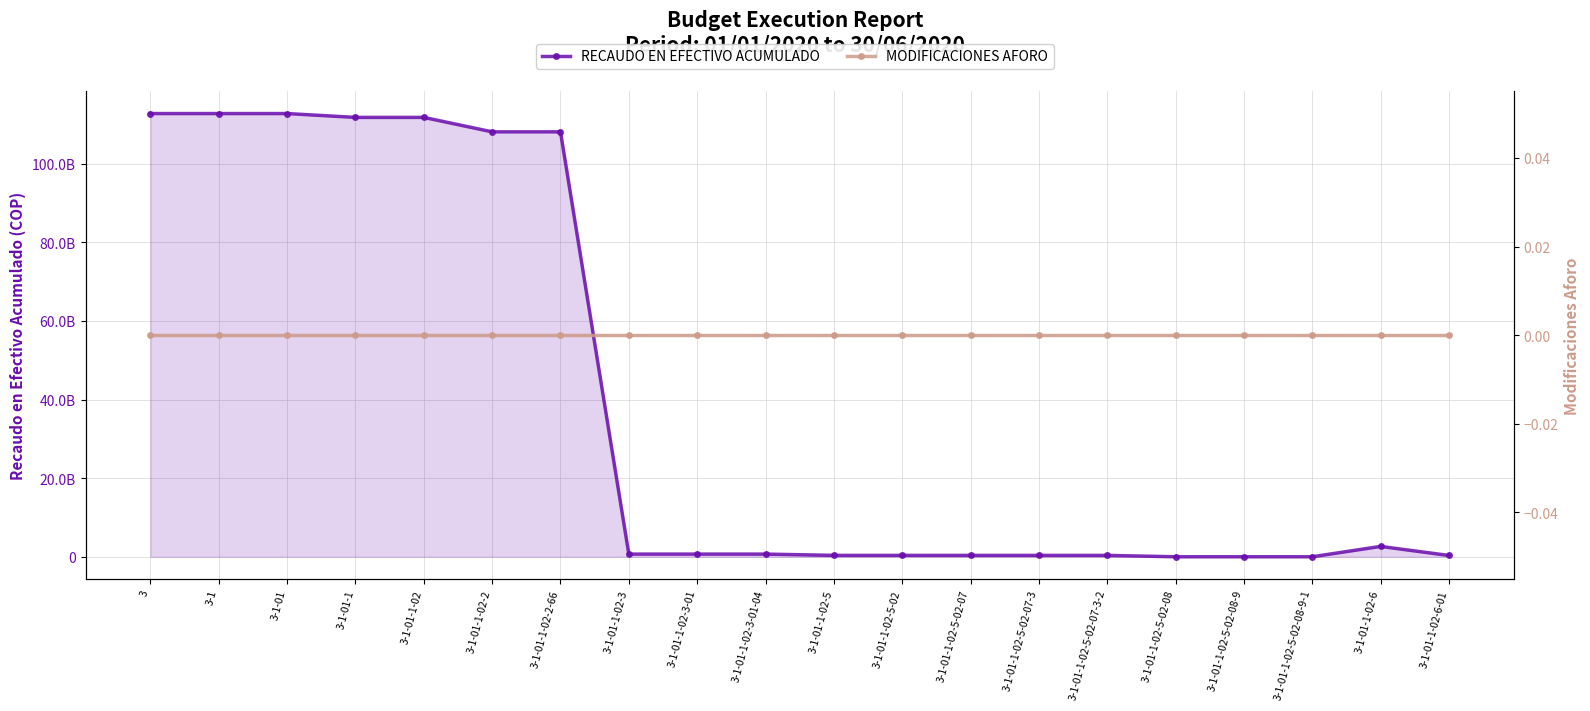

Is the value of MODIFICACIONES AFORO at 3-1-01-1-02-3-01-04 greater than the value of RECAUDO EN EFECTIVO ACUMULADO at 3-1-01-1-02-2-66?

No